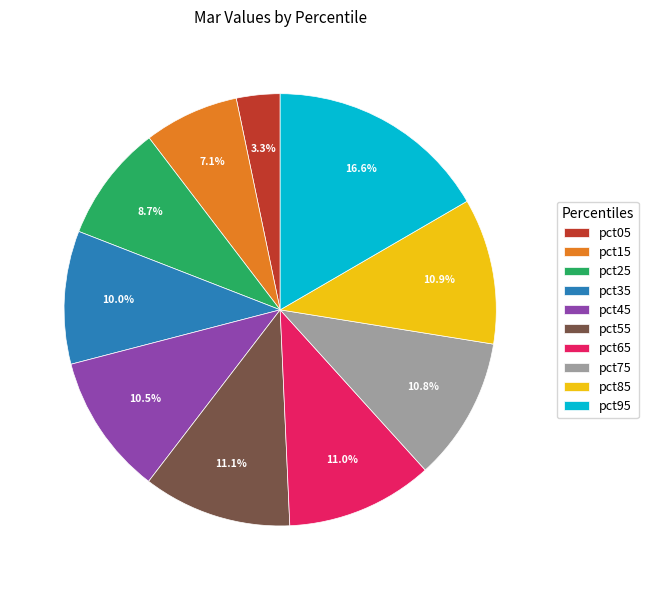

Does pct05 represent more than half of the total?

No